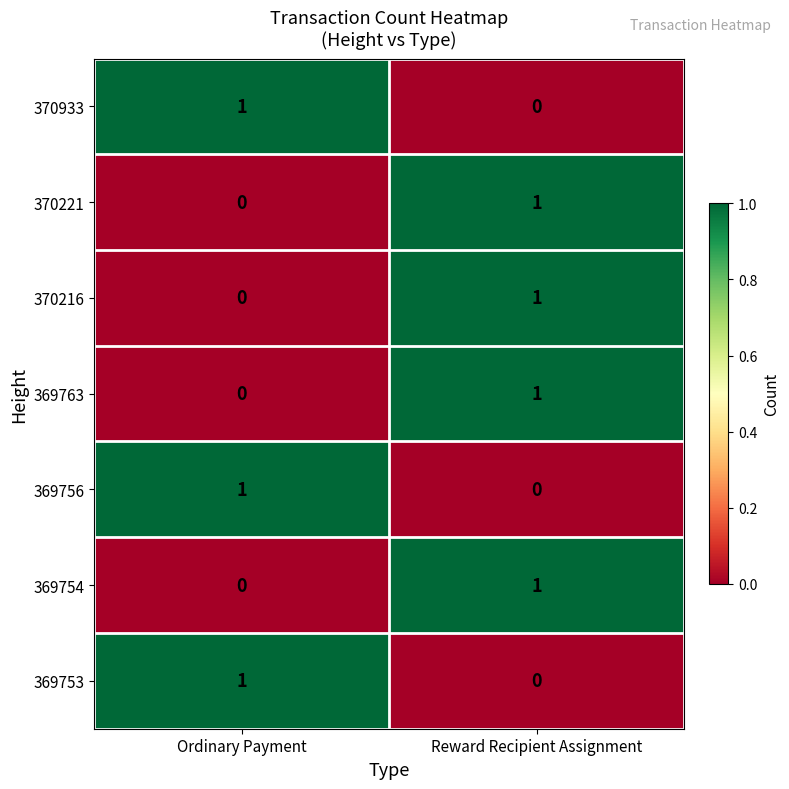

At which category is the sum across all series the highest?

Reward Recipient Assignment